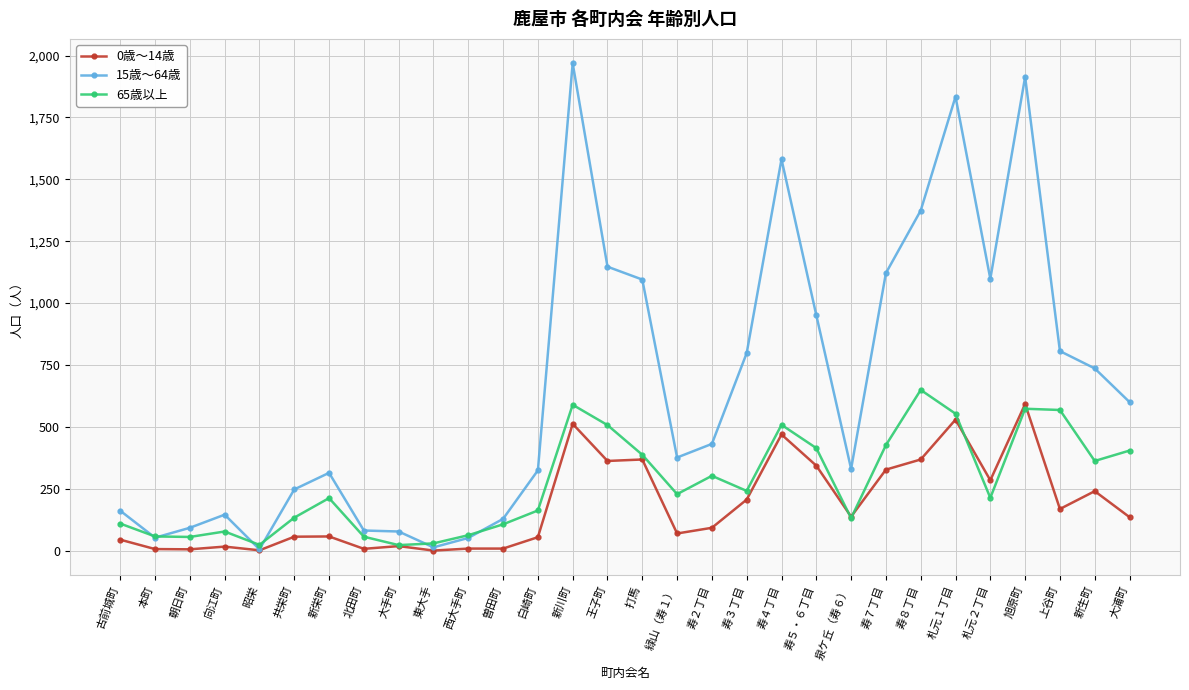

Rank the series by their average value, from highest to lowest.

15歳～64歳, 65歳以上, 0歳～14歳